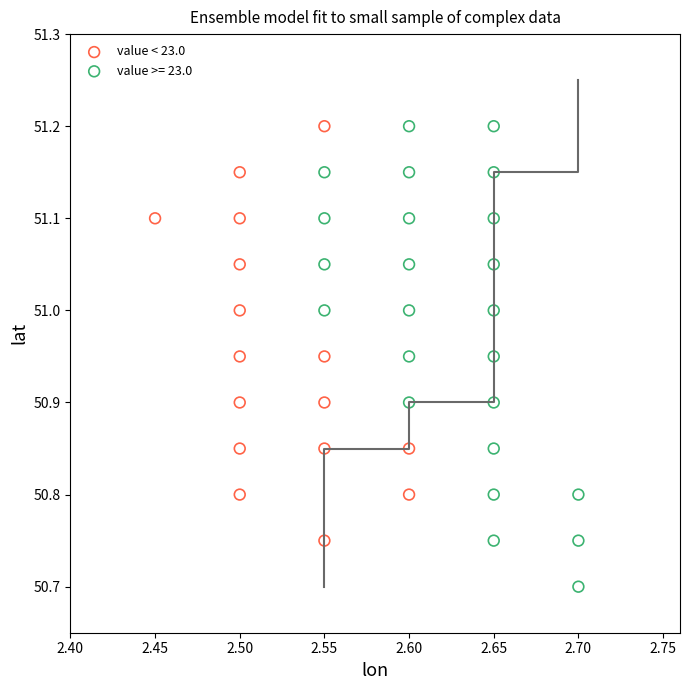

Which series contains the lowest Y value?

value >= 23.0